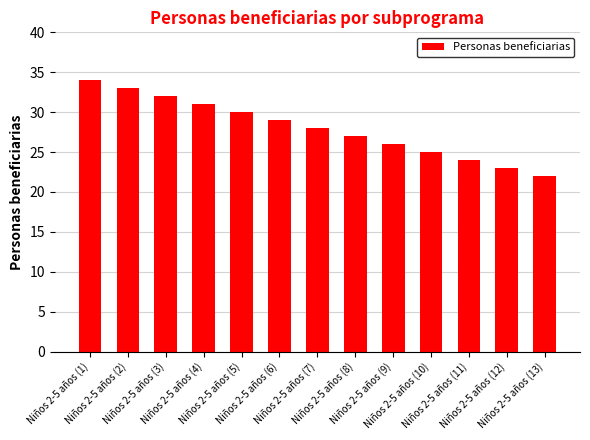

What is the difference between the maximum and minimum values?

12